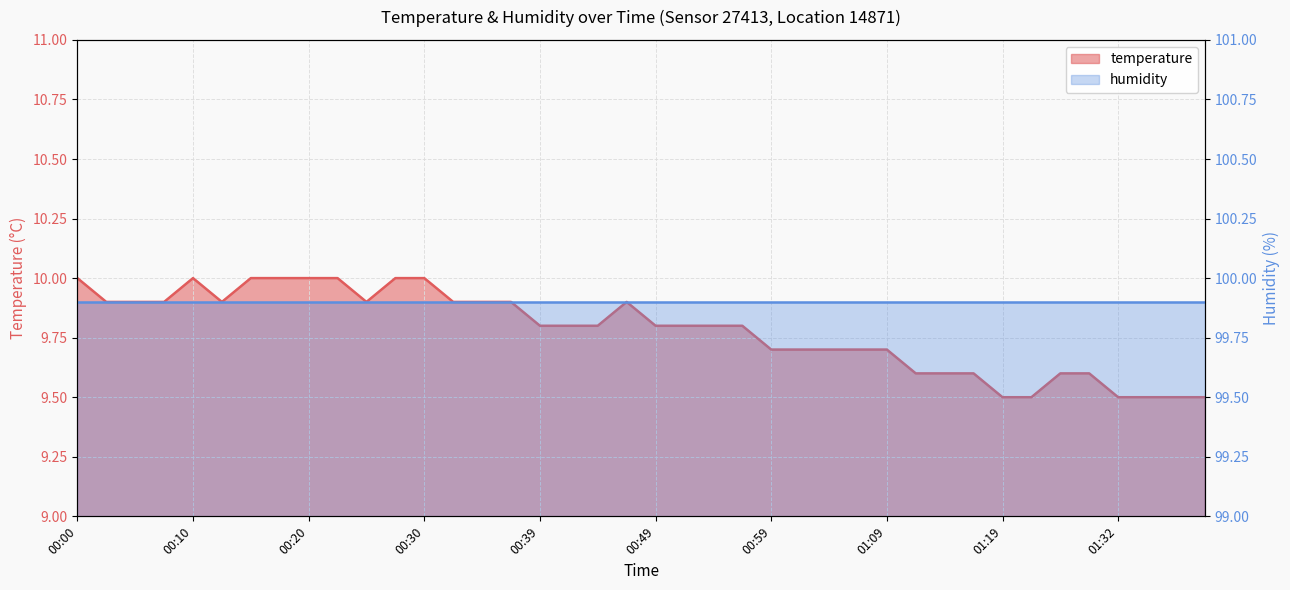

What is the difference between the second highest and minimum values?

0.5